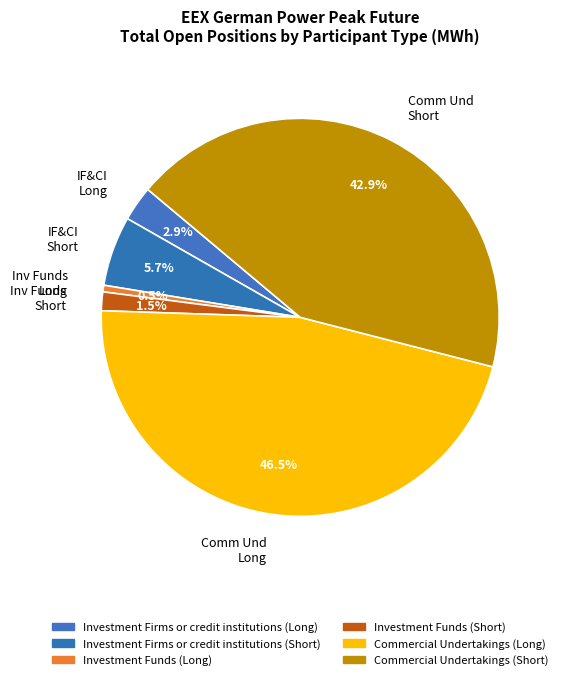

What is the smallest slice in the pie chart?

Inv Funds Long